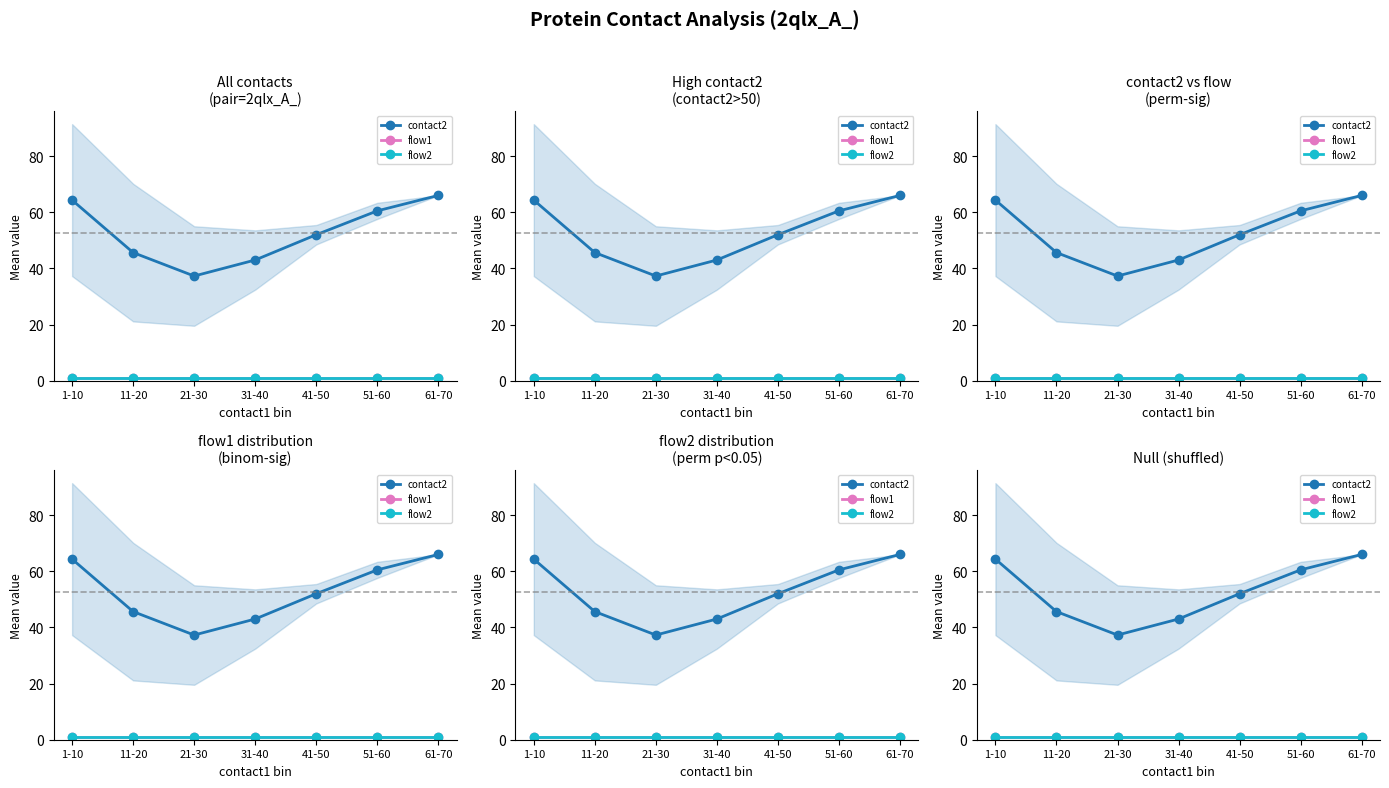

The flow1 series shows 0.4 at 31-40. True or false?

False